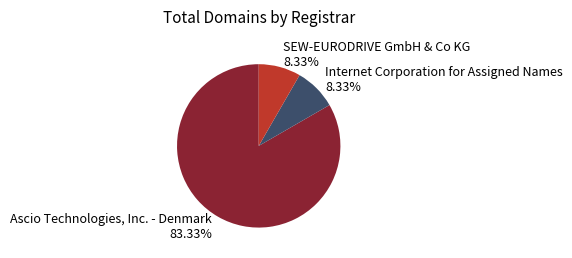

Does any single category account for the majority?

Yes